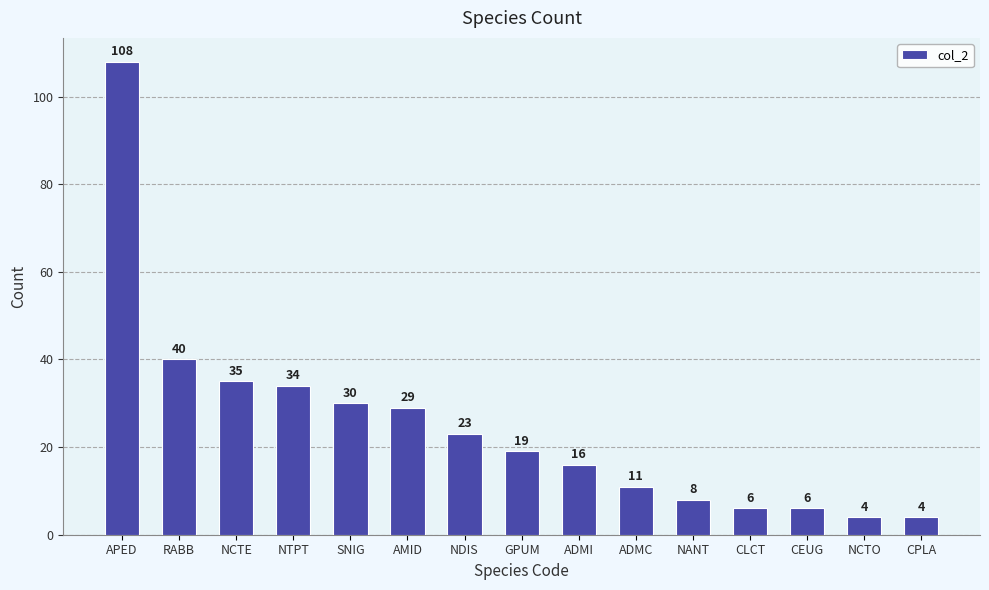

What is the ratio of the value at CPLA to the value at NCTE?

0.1